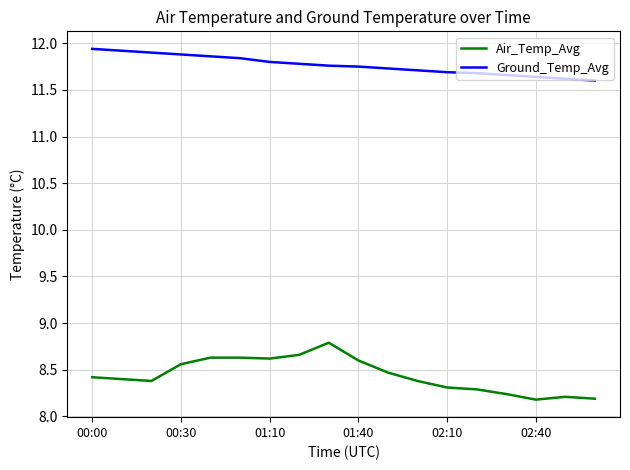

True or false: Air_Temp_Avg and Ground_Temp_Avg intersect in this chart.

False